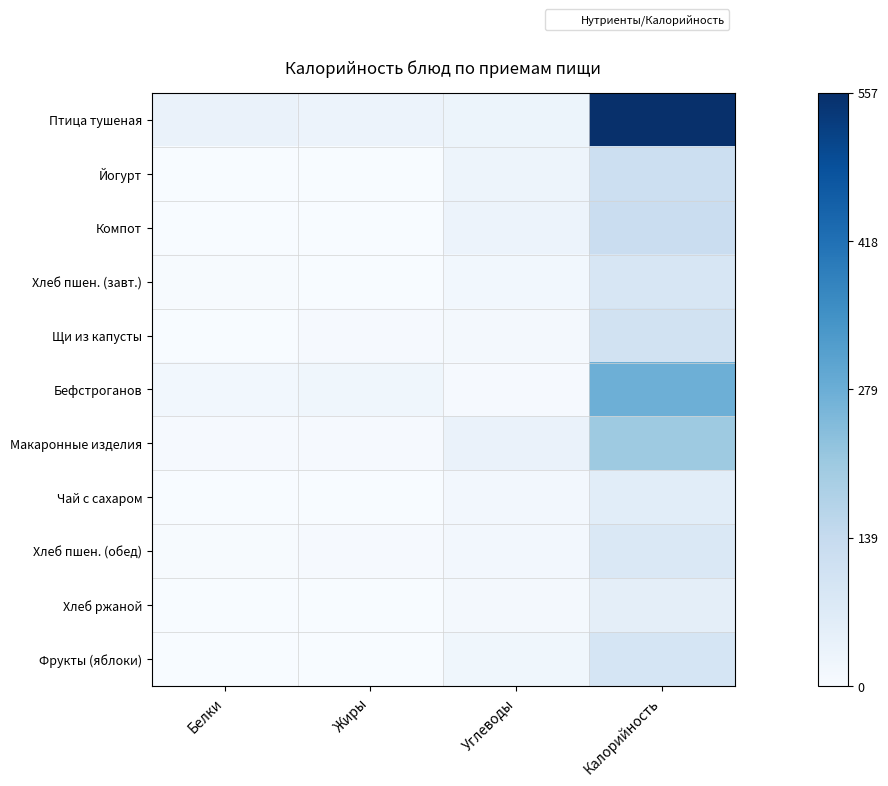

Reading left to right, extract all data points from this chart.

Птица тушеная: Белки=35.0	Жиры=31.9	Углеводы=28.8	Калорийность=557.3
Йогурт: Белки=1.9	Жиры=0.6	Углеводы=26.2	Калорийность=120.0
Компот: Белки=0.4	Жиры=0.0	Углеводы=31.8	Калорийность=126.4
Хлеб пшен. (завт.): Белки=2.9	Жиры=0.8	Углеводы=16.8	Калорийность=88.6
Щи из капусты: Белки=2.0	Жиры=5.9	Углеводы=10.4	Калорийность=106.7
Бефстроганов: Белки=17.4	Жиры=20.1	Углеводы=5.0	Калорийность=275.8
Макаронные изделия: Белки=5.3	Жиры=4.4	Углеводы=35.6	Калорийность=206.9
Чай с сахаром: Белки=0.1	Жиры=0.0	Углеводы=15.2	Калорийность=60.0
Хлеб пшен. (обед): Белки=2.3	Жиры=5.4	Углеводы=14.9	Калорийность=78.6
Хлеб ржаной: Белки=2.0	Жиры=0.4	Углеводы=10.3	Калорийность=54.3
Фрукты (яблоки): Белки=0.8	Жиры=0.8	Углеводы=19.6	Калорийность=94.0